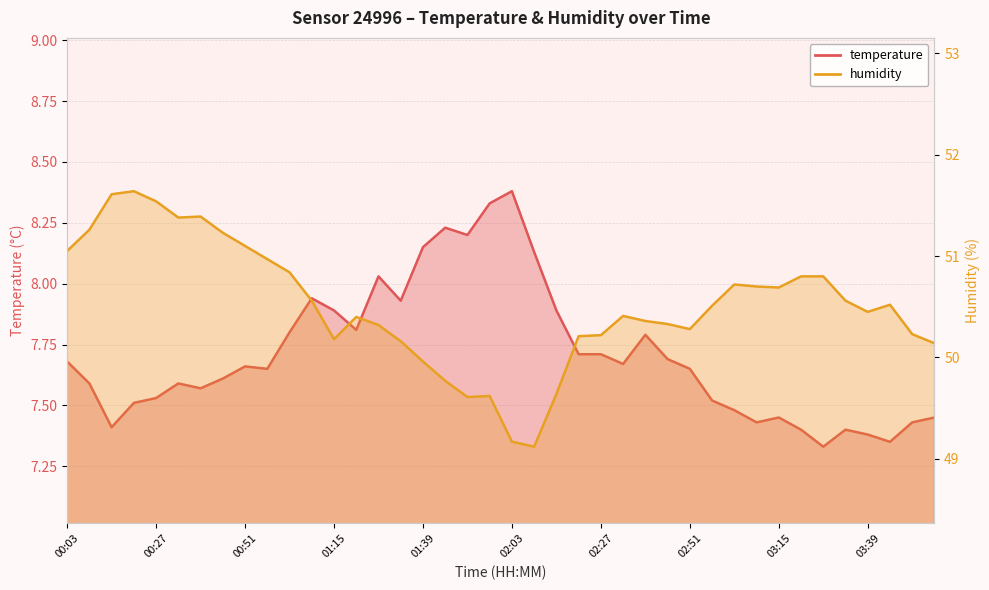

What is the lowest value of the temperature series?

7.3